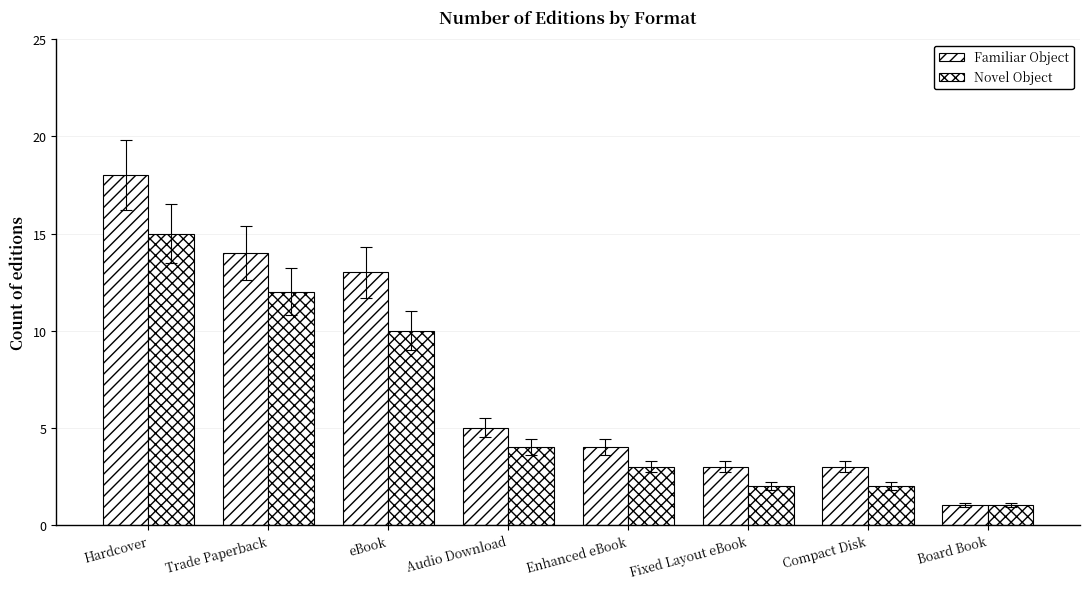

Where is Novel Object nearest to the value 8?

eBook